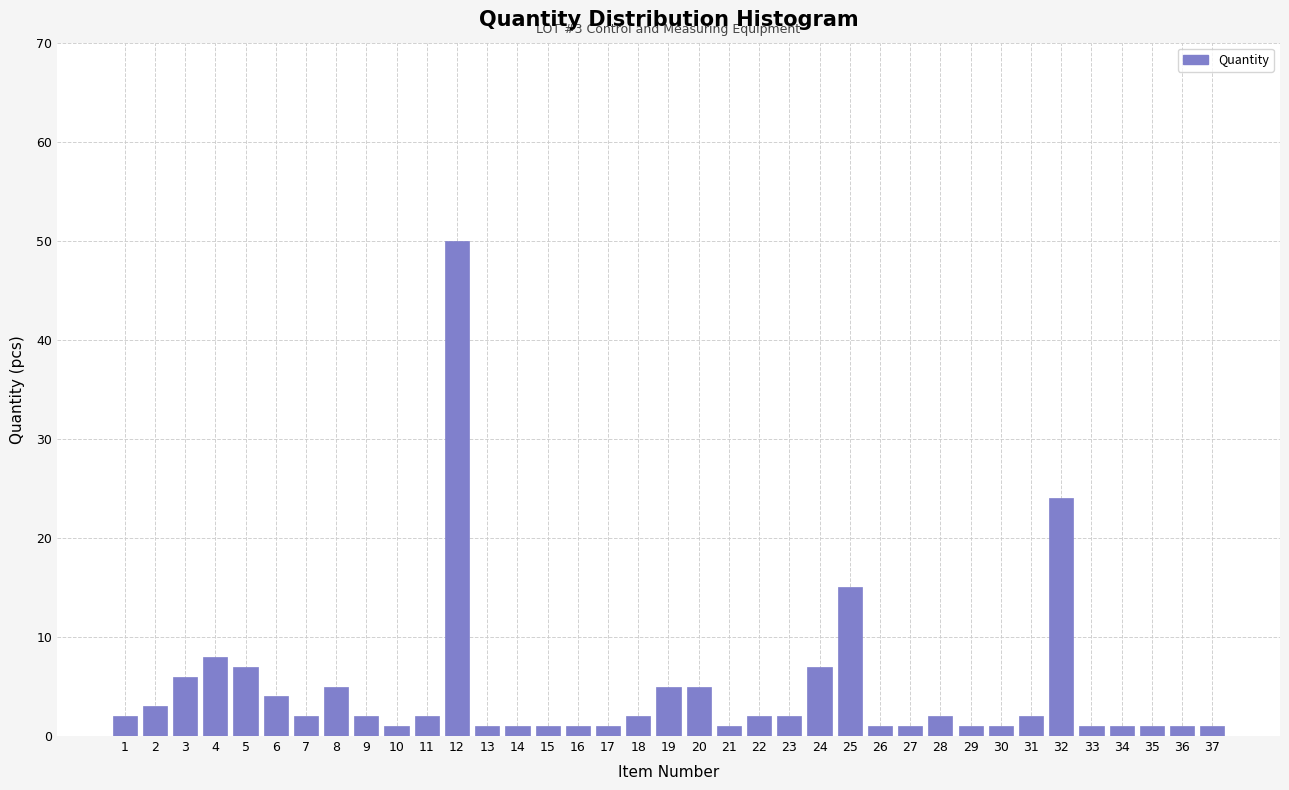

What is the greatest value displayed?

50